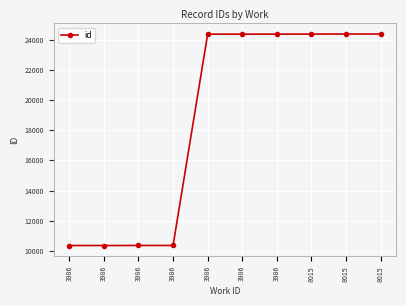

Is this an area chart (filled region under the line)?

No